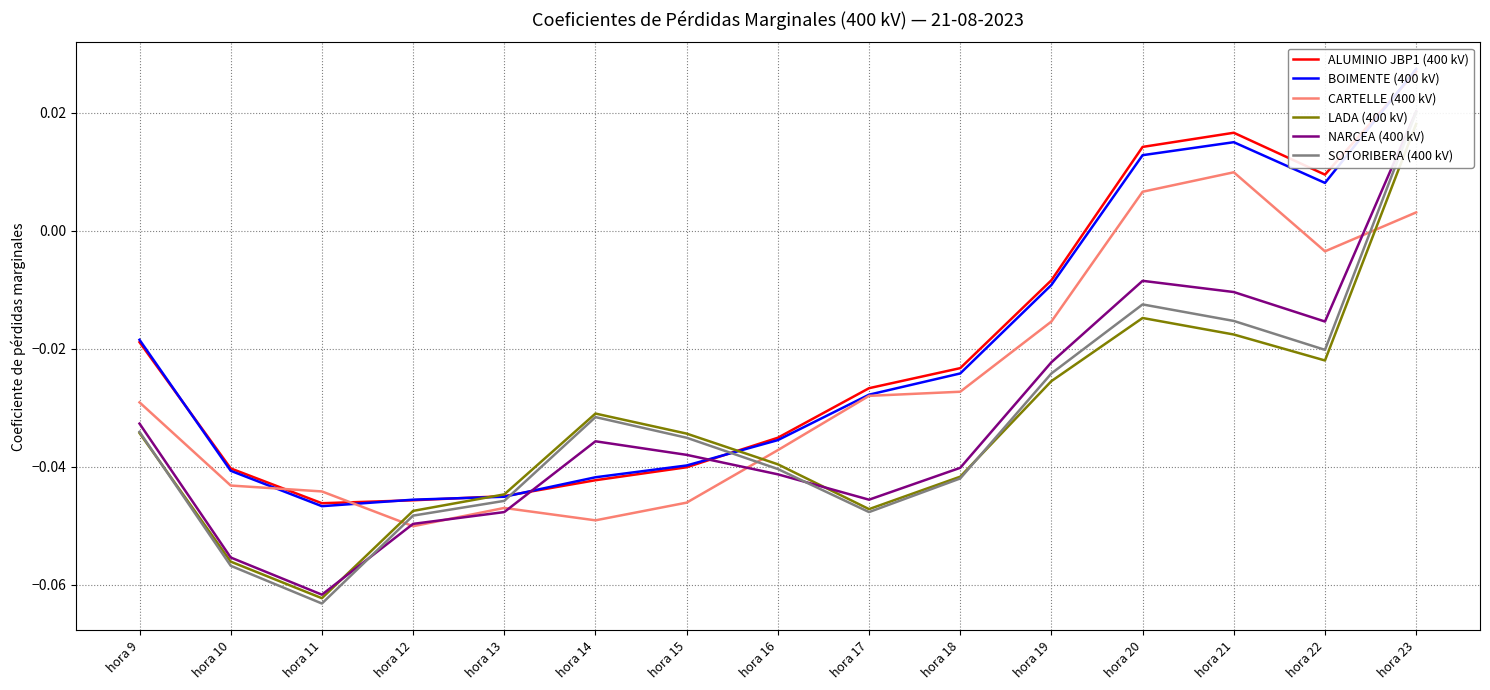

Which series has the largest range (max minus min)?

SOTORIBERA (400 kV)